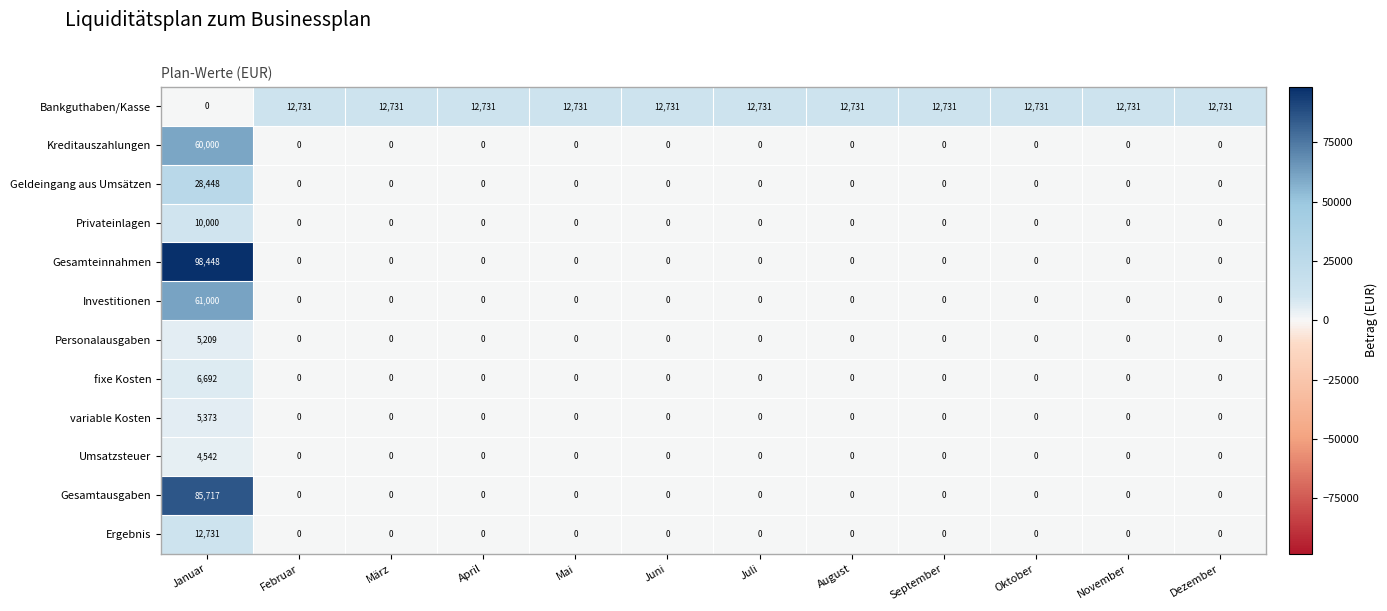

What is the spread (max minus min) of values at März?

12731